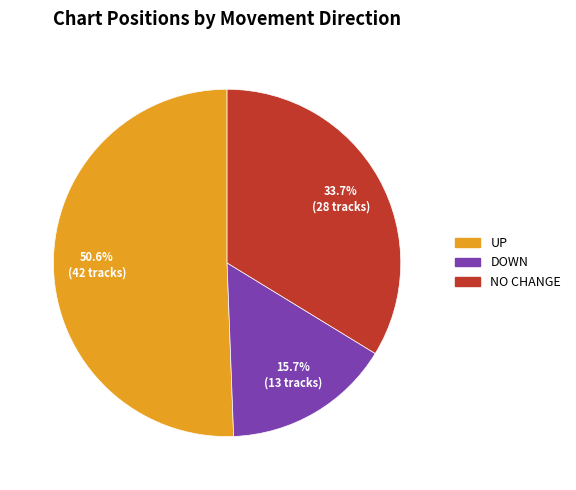

Is there any slice that represents more than half of the pie?

Yes